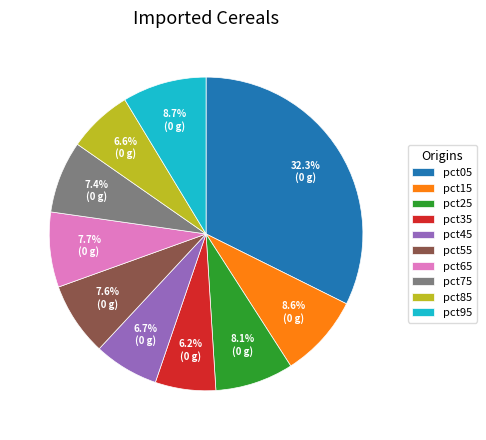

Combined, do pct25 and pct35 account for over 50%?

No